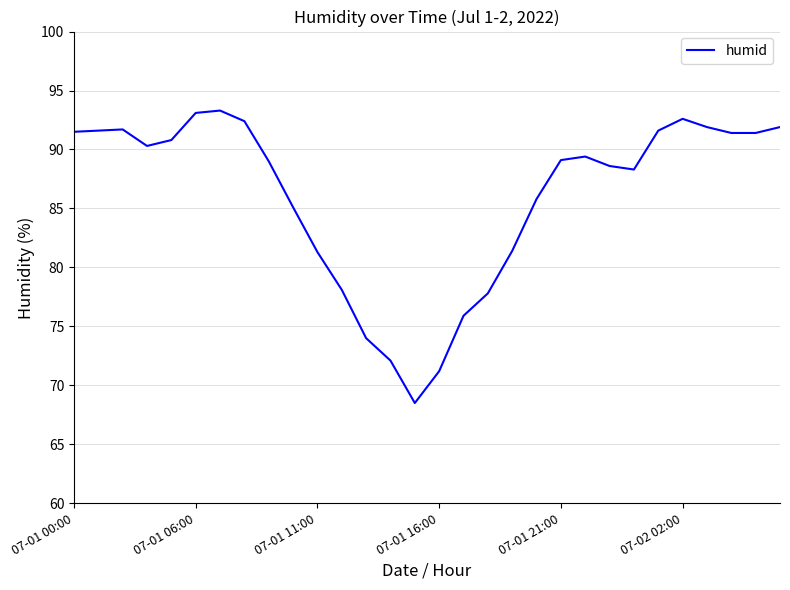

What is the sum of all values?

2581.1